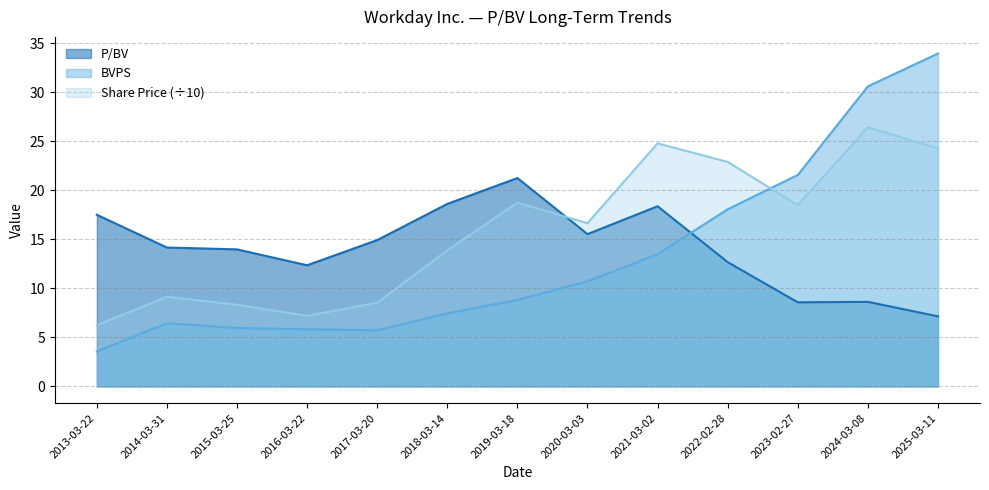

Between which two adjacent categories do Share Price and P/BV first intersect?

2019-03-18 and 2020-03-03